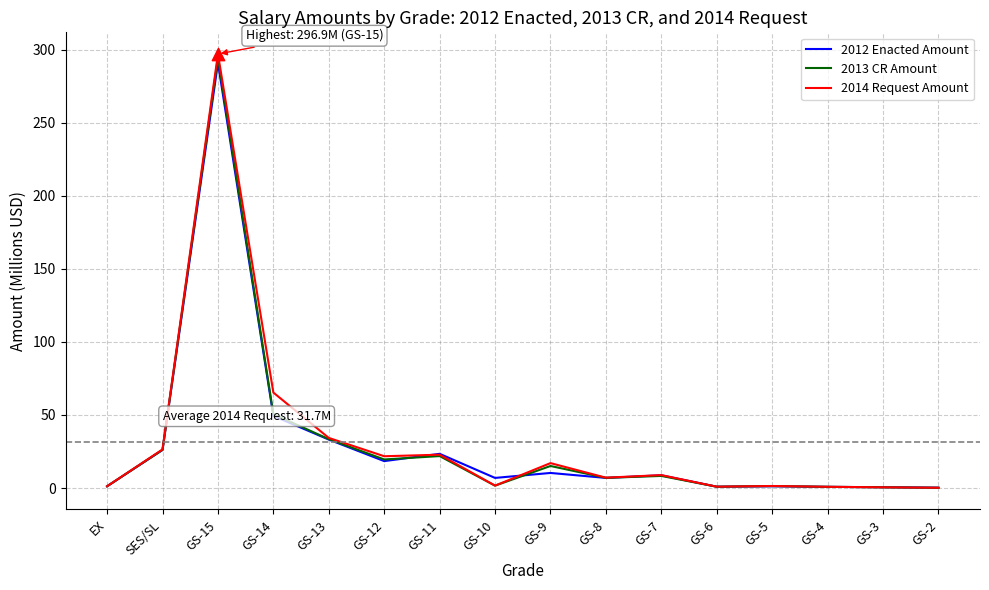

Which series has the widest spread of values?

2014 Request Amount